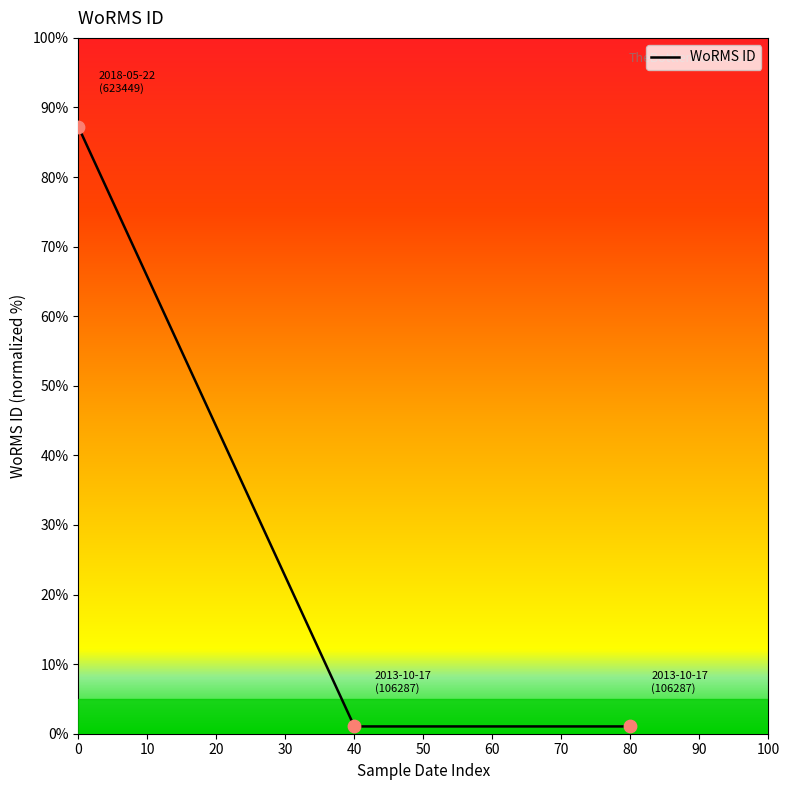

What is the average value?

29.8